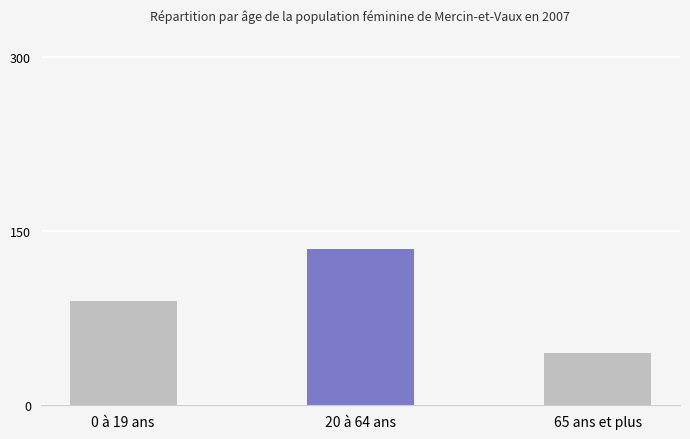

Reading left to right, what are all the values shown in this chart?

90	135	45